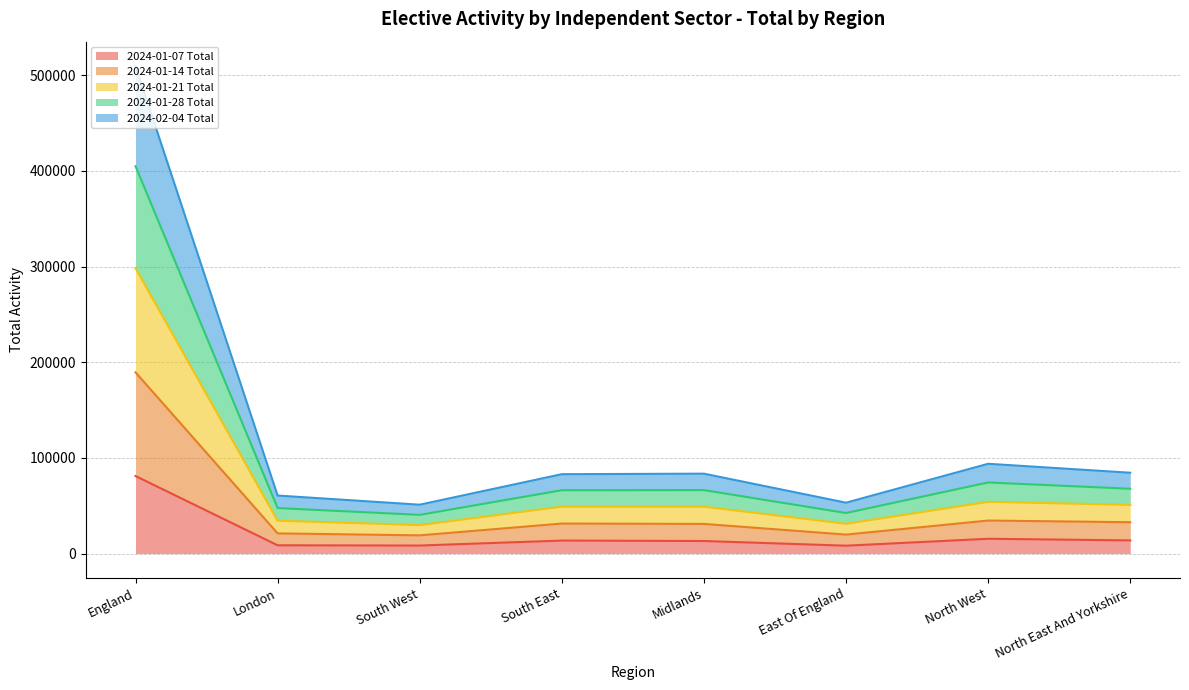

At which category is the sum across all series the highest?

England